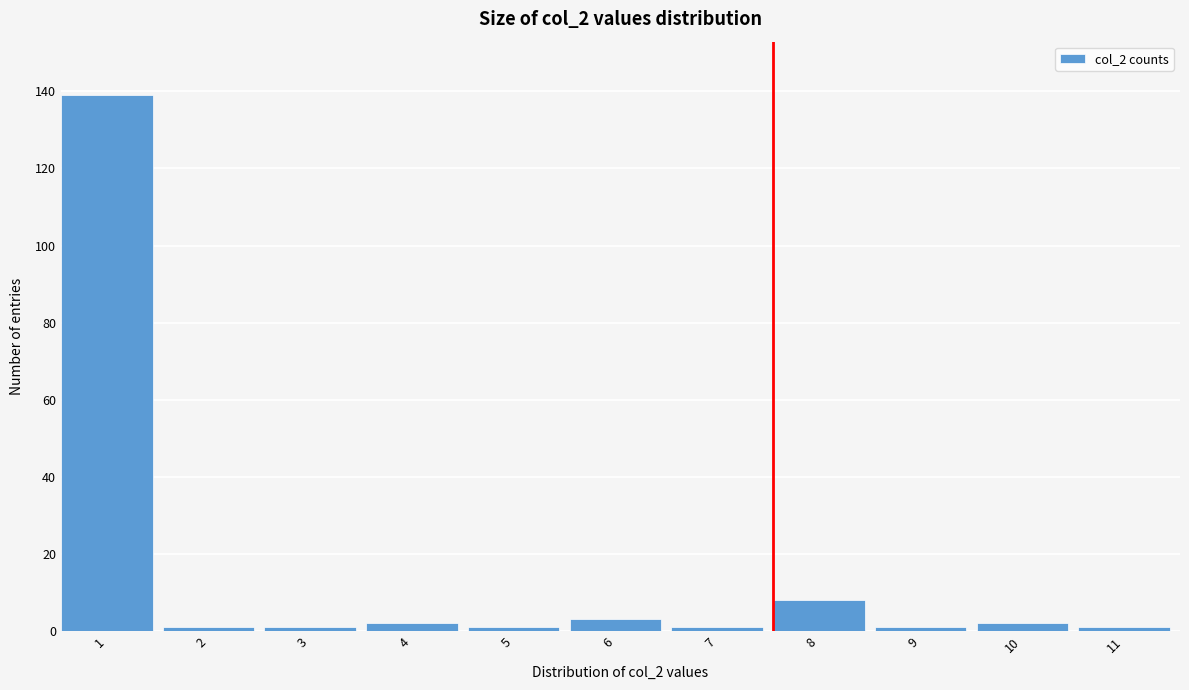

Reading right to left, what are all the values shown in this chart?

11=1	10=2	9=1	8=8	7=1	6=3	5=1	4=2	3=1	2=1	1=139